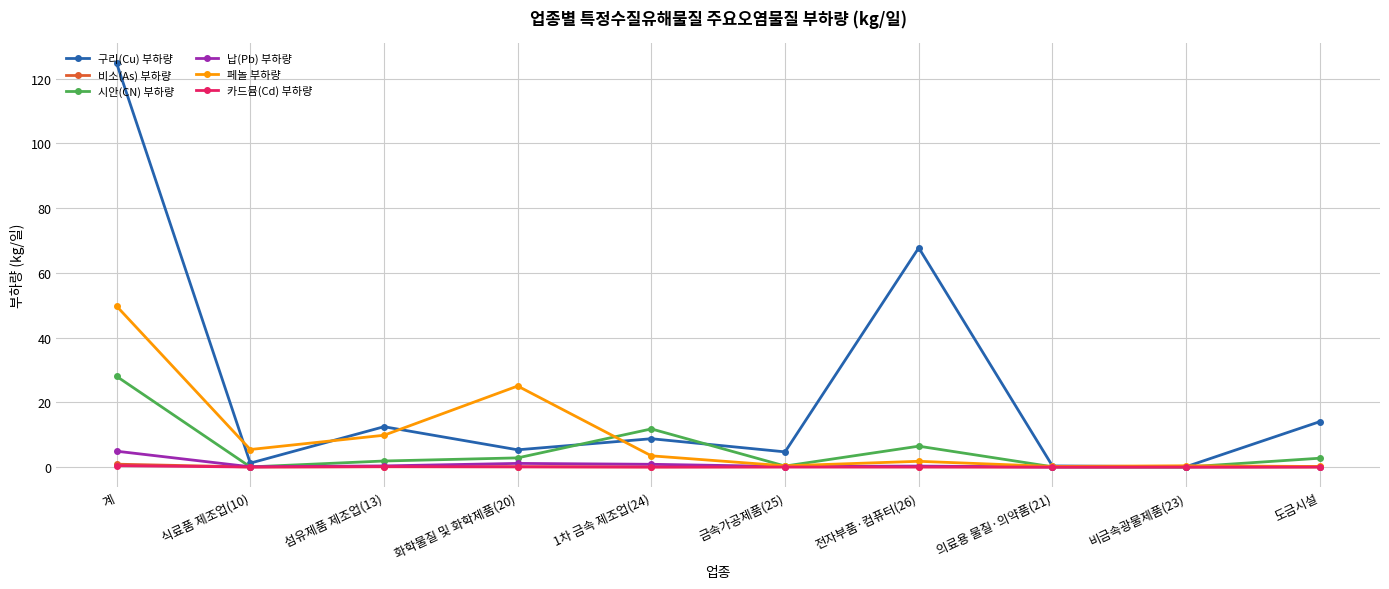

What position from the right is 비금속광물제품(23)?

2